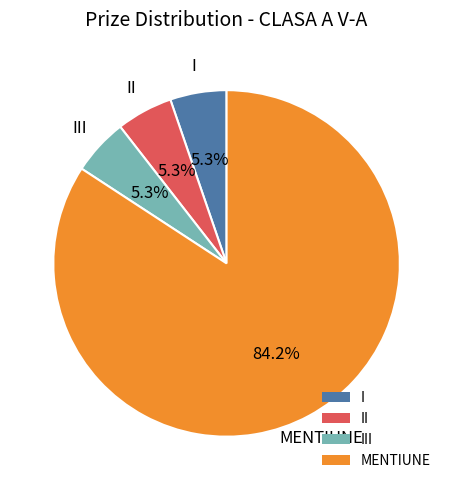

Does III represent more than half of the total?

No